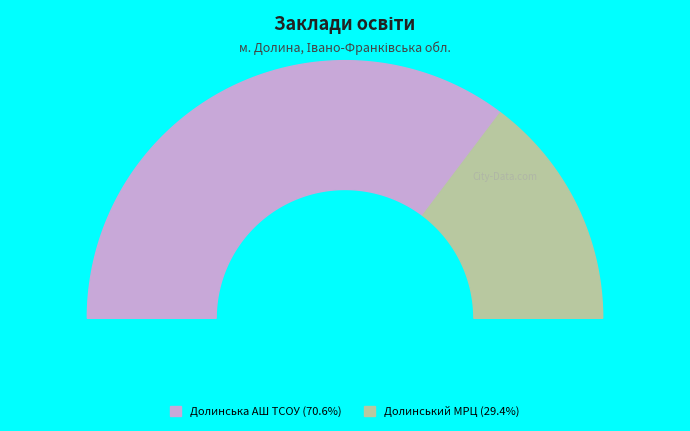

How many segments does this pie chart have?

2